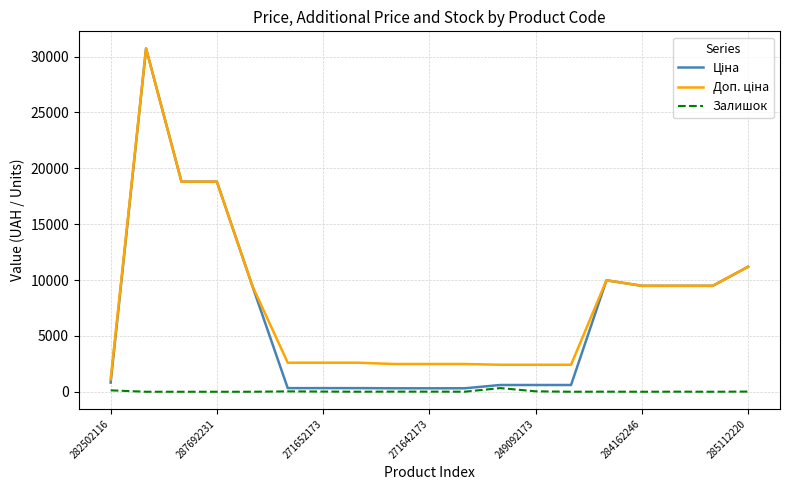

What is the maximum value shown in the chart?

30717.1